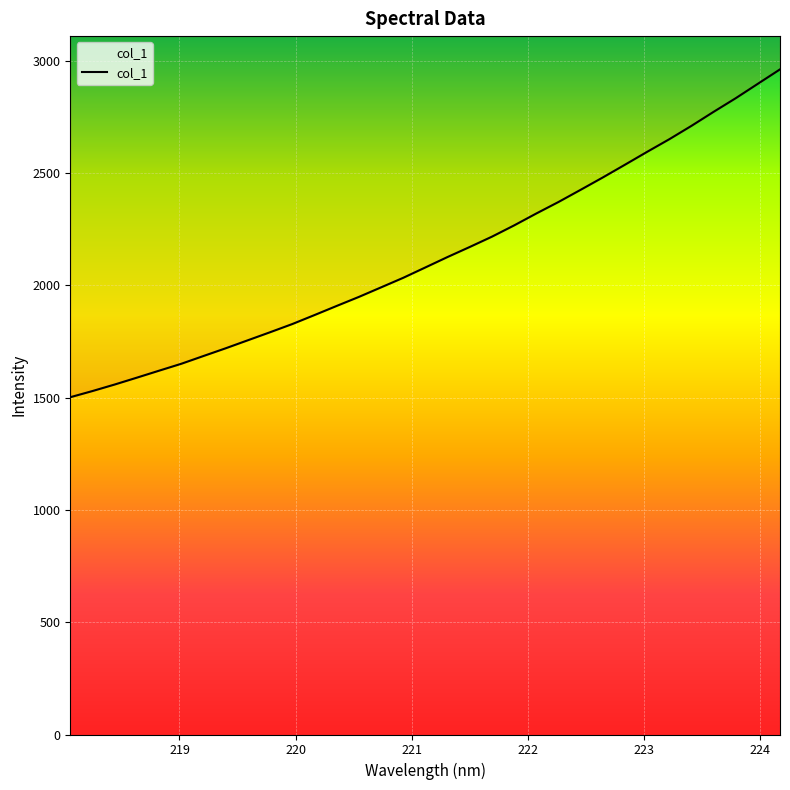

At which label does the data first exceed 2079?

221.1174